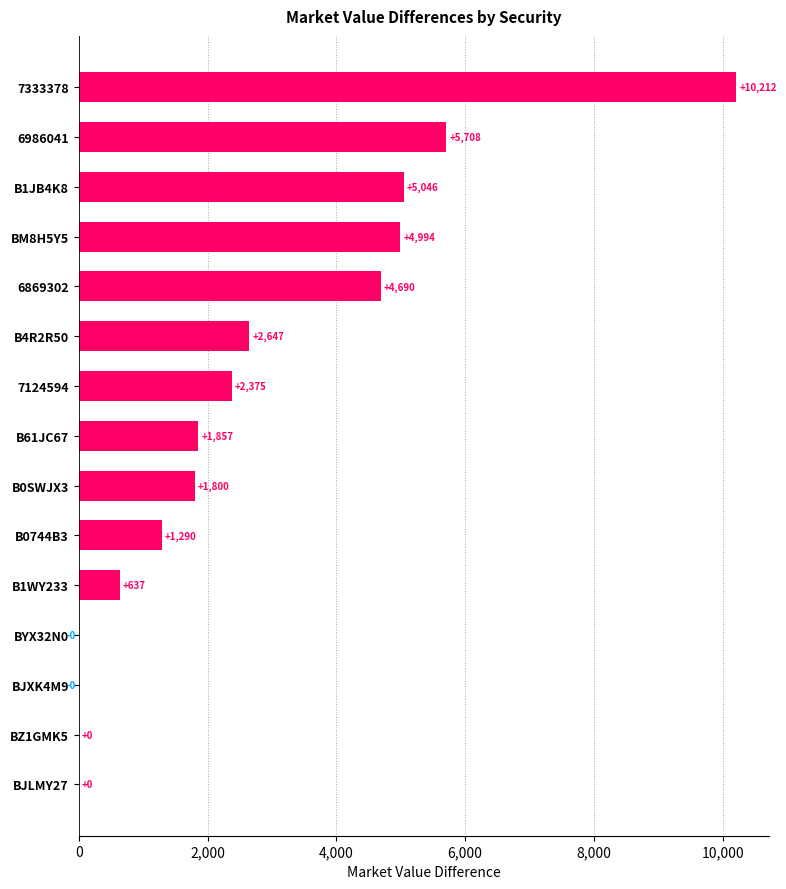

At which label is the value closest to 5105?

B1JB4K8